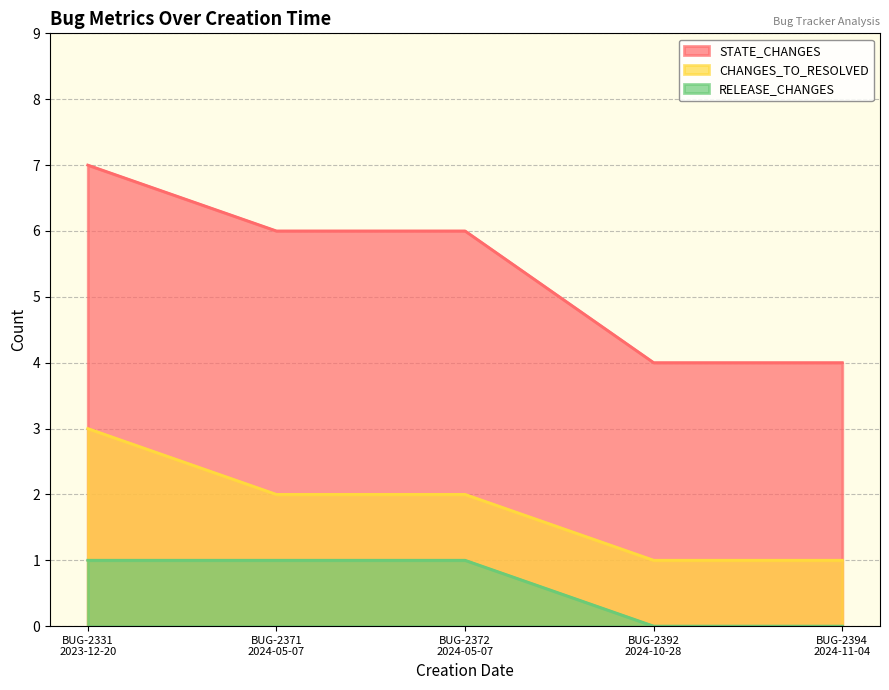

True or false: CHANGES_TO_RESOLVED and RELEASE_CHANGES intersect in this chart.

False